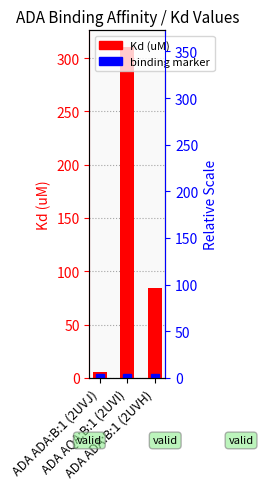

What position from the right is ADA ADA:B:1 (2UVJ)?

3